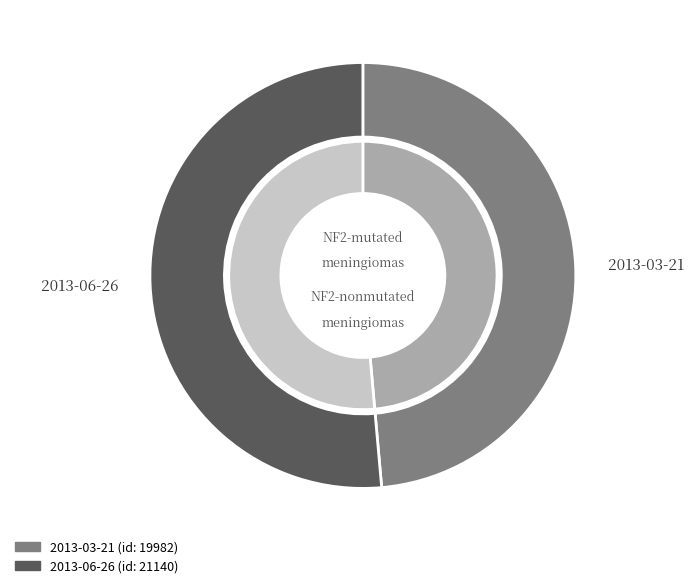

What portion of the pie excludes 2013-03-21?

51.4%